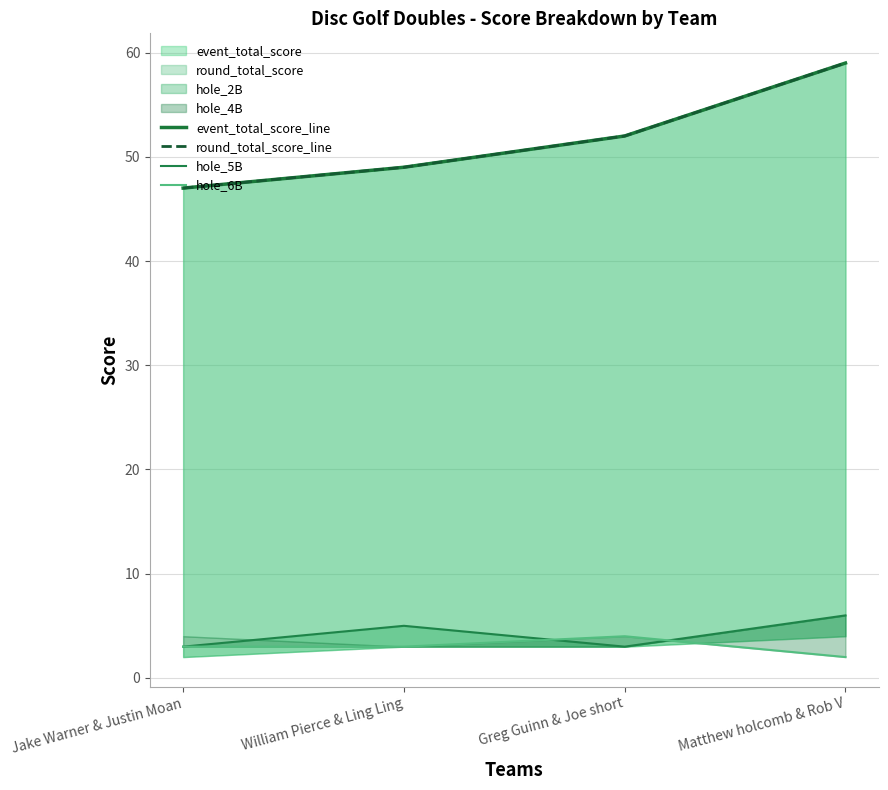

Reading left to right, extract all data points from this chart.

event_total_score_line: 47	49	52	59
round_total_score_line: 47	49	52	59
hole_5B: 3	5	3	6
hole_6B: 3	3	4	2